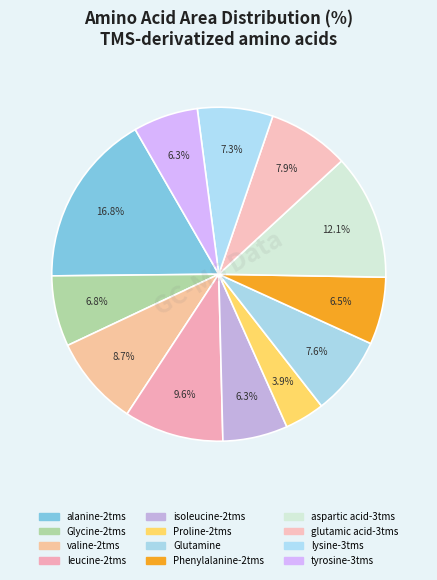

Count the number of slices in the pie.

12